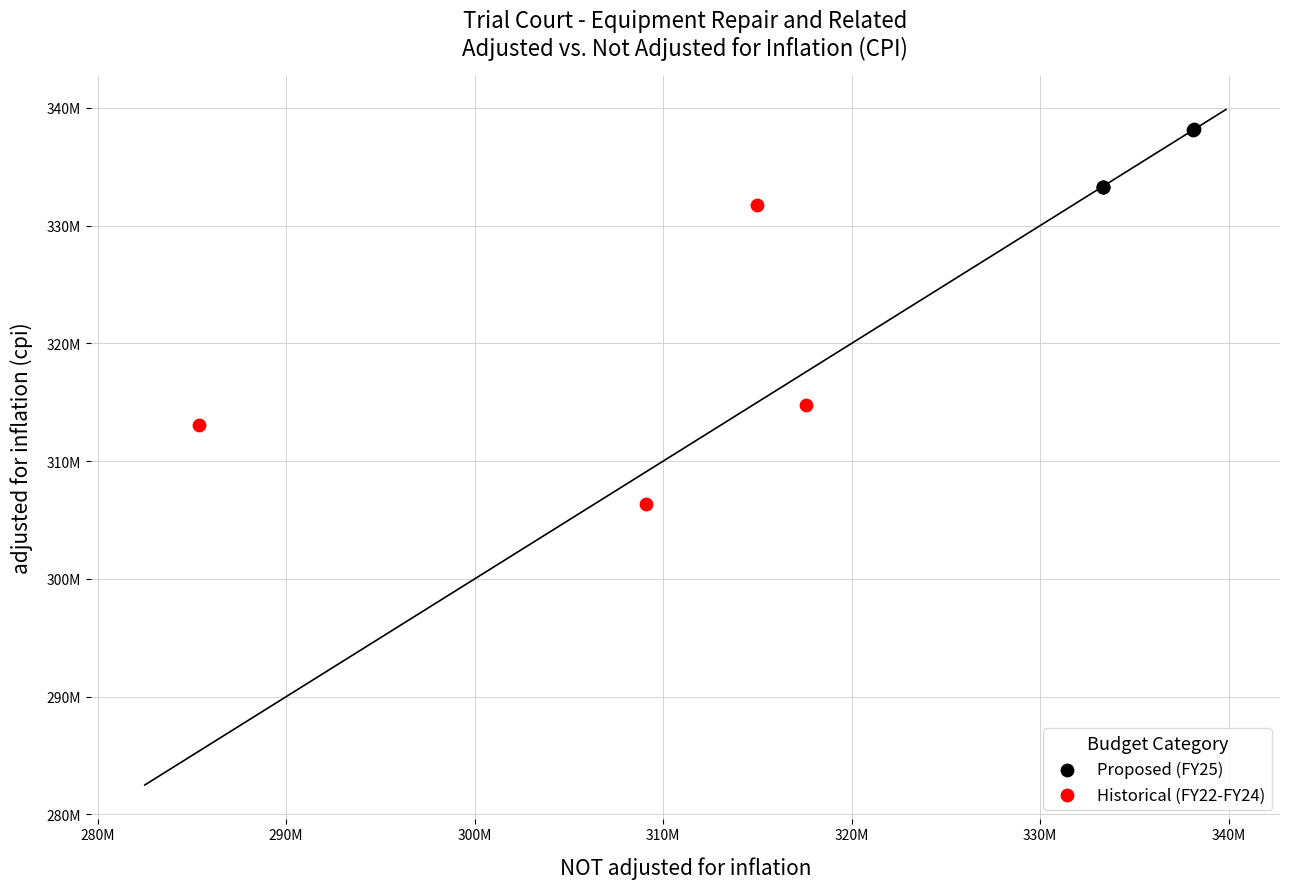

What are all the series names shown in the legend?

Proposed (FY25), Historical (FY22-FY24)